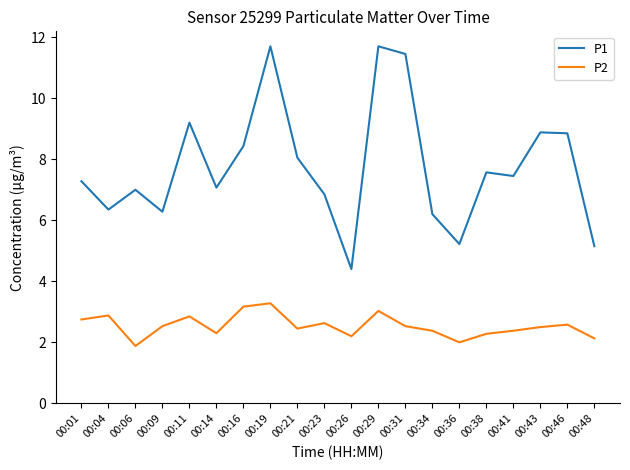

True or false: P2 and P1 cross at least once.

False